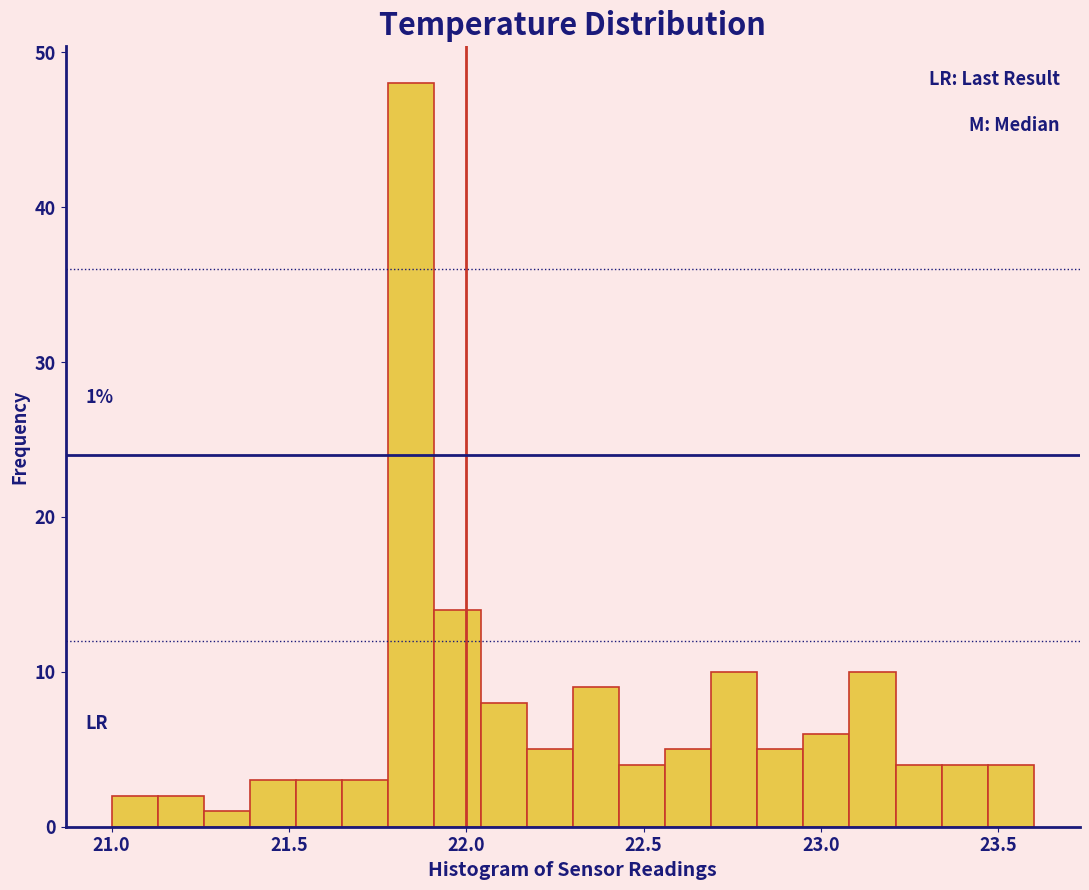

Read against the x-axis, roughly where is the centre of the tallest bar?

21.85